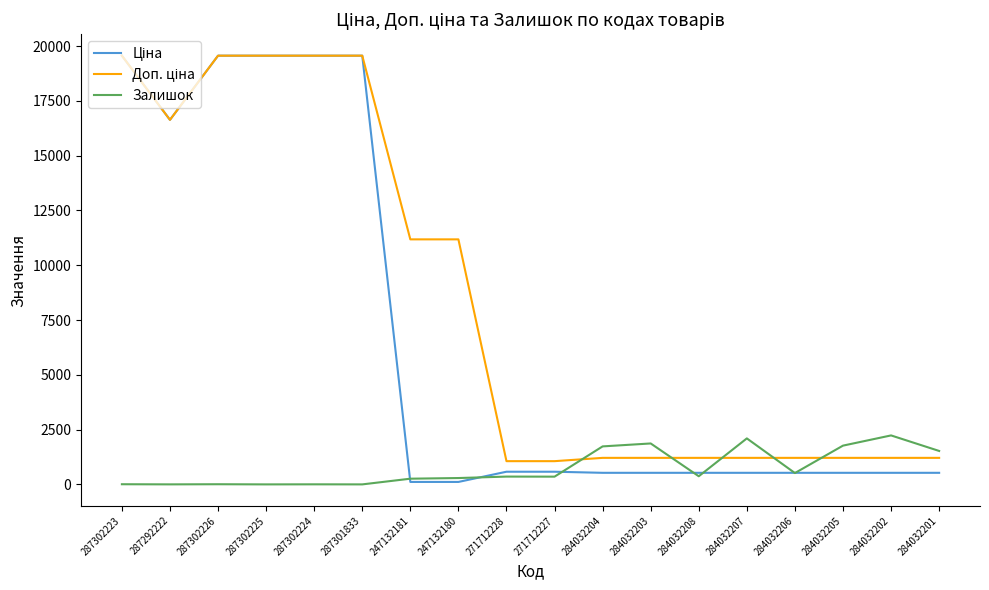

True or false: Залишок has a value of 0.0 at 287302225.

True